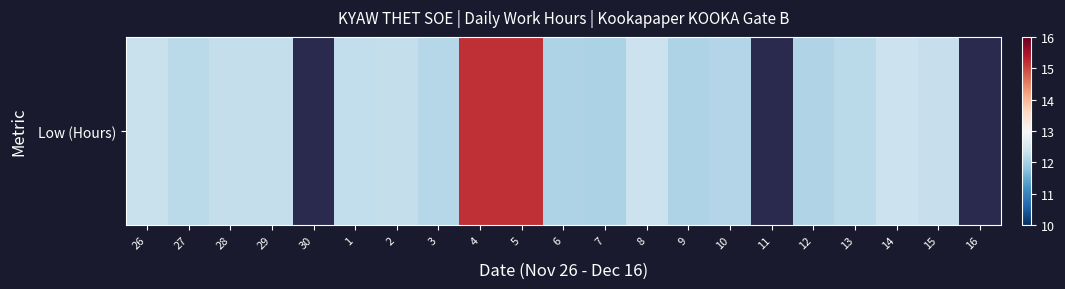

Is it true that the value at 26 is 2.8?

False